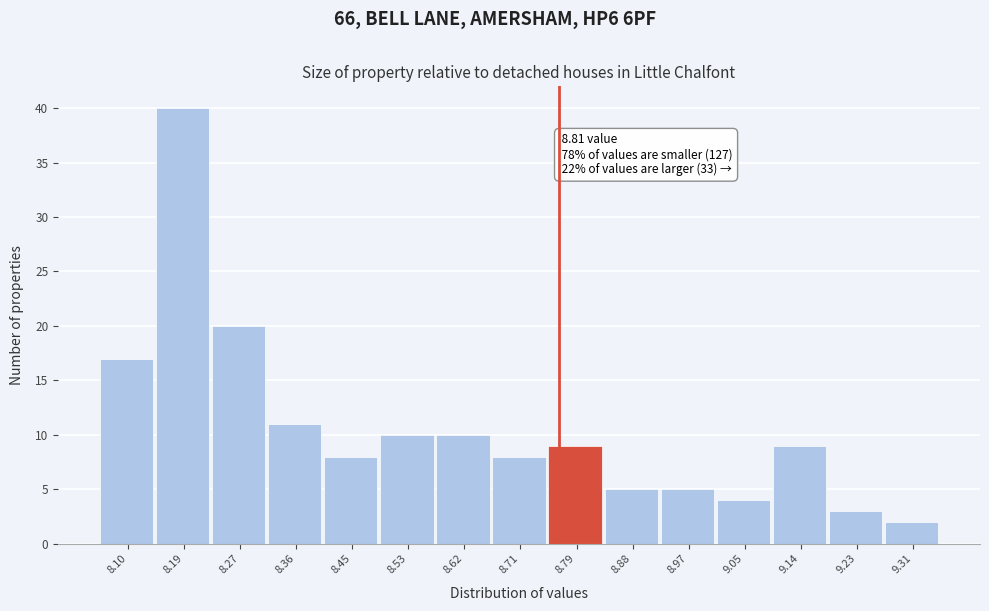

Reading left to right, extract all data points from this chart.

8.10=17	8.19=40	8.27=20	8.36=11	8.45=8	8.53=10	8.62=10	8.71=8	8.79=9	8.88=5	8.97=5	9.05=4	9.14=9	9.23=3	9.31=2